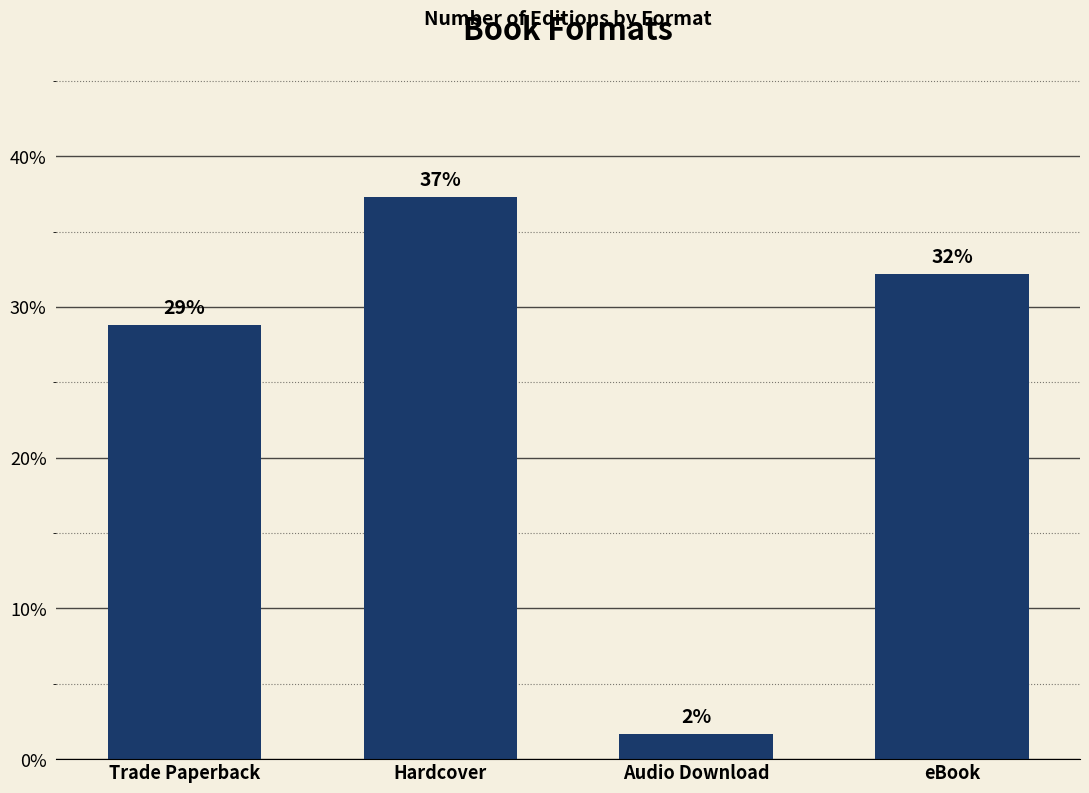

How many bars are there in total?

4